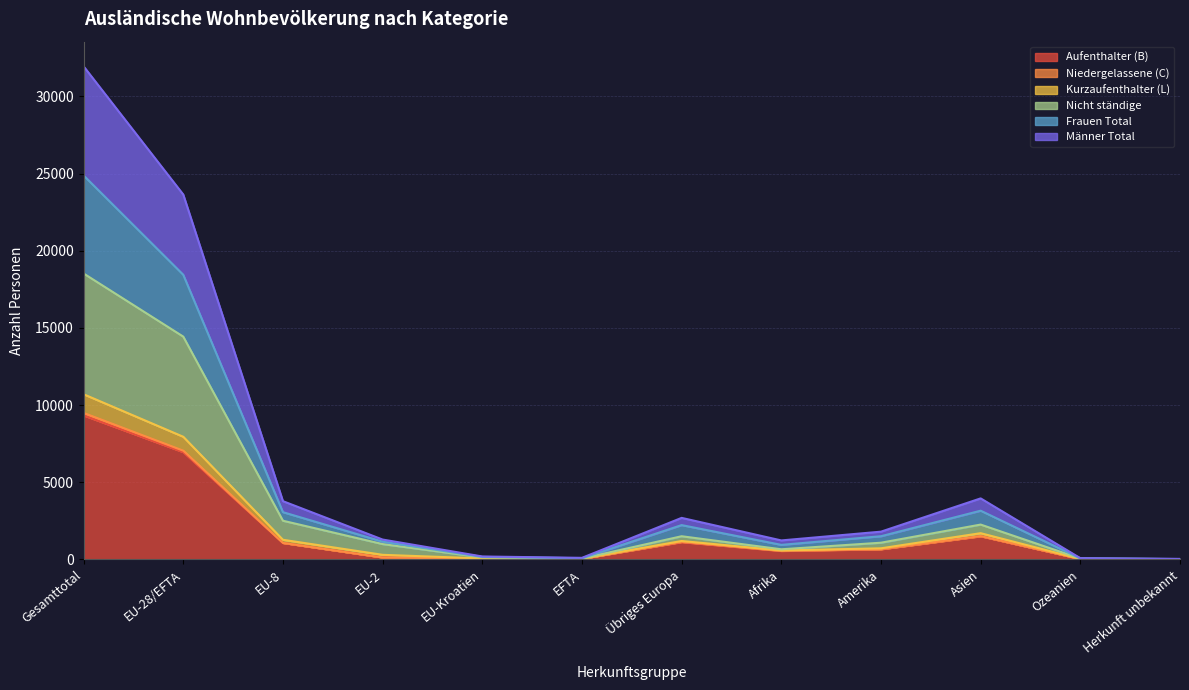

Reading left to right, list all the values displayed in this chart.

Aufenthalter (B): Gesamttotal=9325	EU-28/EFTA=6944	EU-8=1063	EU-2=123	EU-Kroatien=36	EFTA=42	Übriges Europa=1117	Afrika=544	Amerika=653	Asien=1493	Ozeanien=22	Herkunft unbekannt=13
Niedergelassene (C): Gesamttotal=9487	EU-28/EFTA=7042	EU-8=1065	EU-2=123	EU-Kroatien=38	EFTA=43	Übriges Europa=1139	Afrika=560	Amerika=664	Asien=1507	Ozeanien=22	Herkunft unbekannt=14
Kurzaufenthalter (L): Gesamttotal=18522	EU-28/EFTA=14432	EU-8=2502	EU-2=990	EU-Kroatien=128	EFTA=53	Übriges Europa=1498	Afrika=653	Amerika=1079	Asien=2254	Ozeanien=52	Herkunft unbekannt=15
Nicht ständige: Gesamttotal=24875	EU-28/EFTA=18439	EU-8=3058	EU-2=1147	EU-Kroatien=159	EFTA=73	Übriges Europa=2220	Afrika=939	Amerika=1499	Asien=3153	Ozeanien=66	Herkunft unbekannt=20
Frauen Total: Gesamttotal=10698	EU-28/EFTA=7943	EU-8=1269	EU-2=294	EU-Kroatien=58	EFTA=45	Übriges Europa=1190	Afrika=574	Amerika=716	Asien=1696	Ozeanien=25	Herkunft unbekannt=15
Männer Total: Gesamttotal=31945	EU-28/EFTA=23639	EU-8=3771	EU-2=1284	EU-Kroatien=186	EFTA=98	Übriges Europa=2688	Afrika=1227	Amerika=1795	Asien=3950	Ozeanien=77	Herkunft unbekannt=30